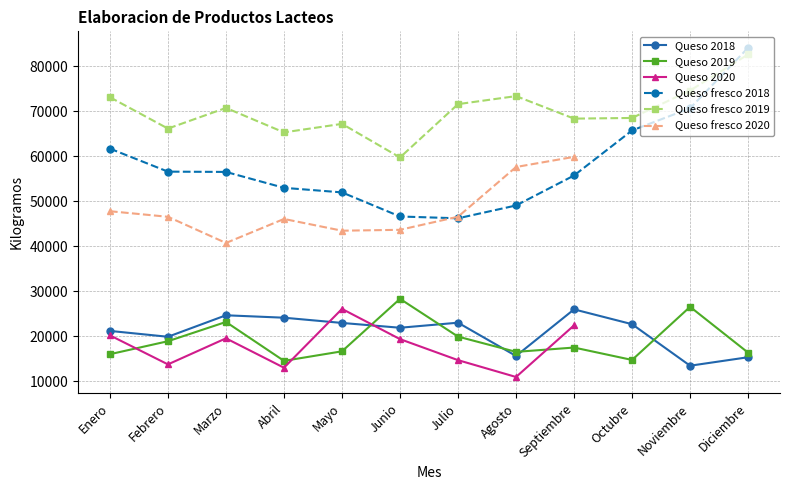

True or false: Queso fresco 2018 and Queso 2018 intersect in this chart.

False